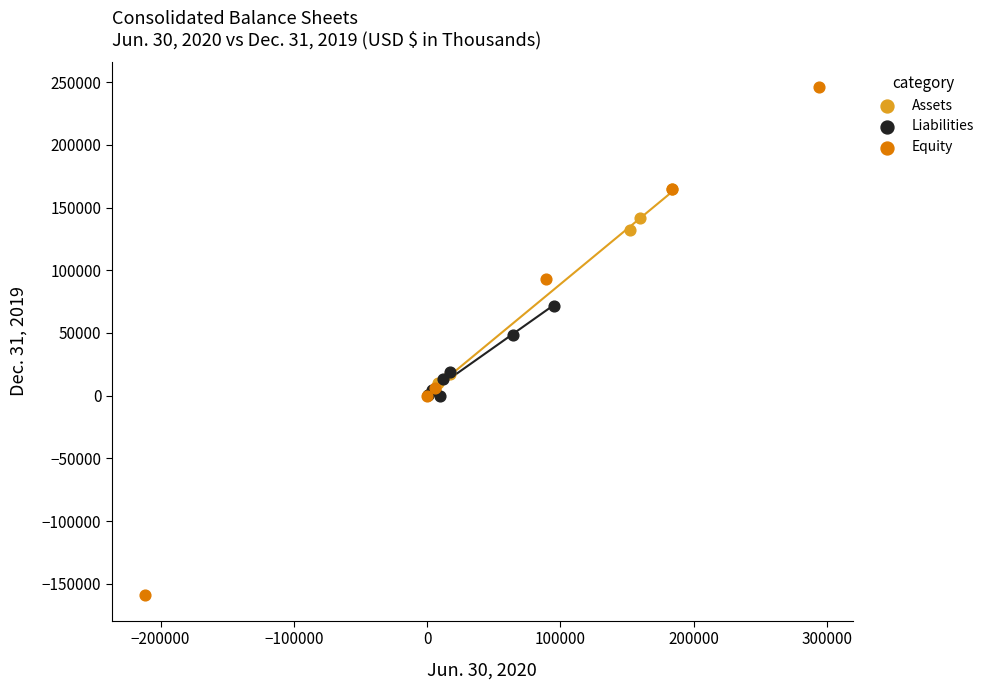

Which series reaches the minimum Y coordinate?

Equity